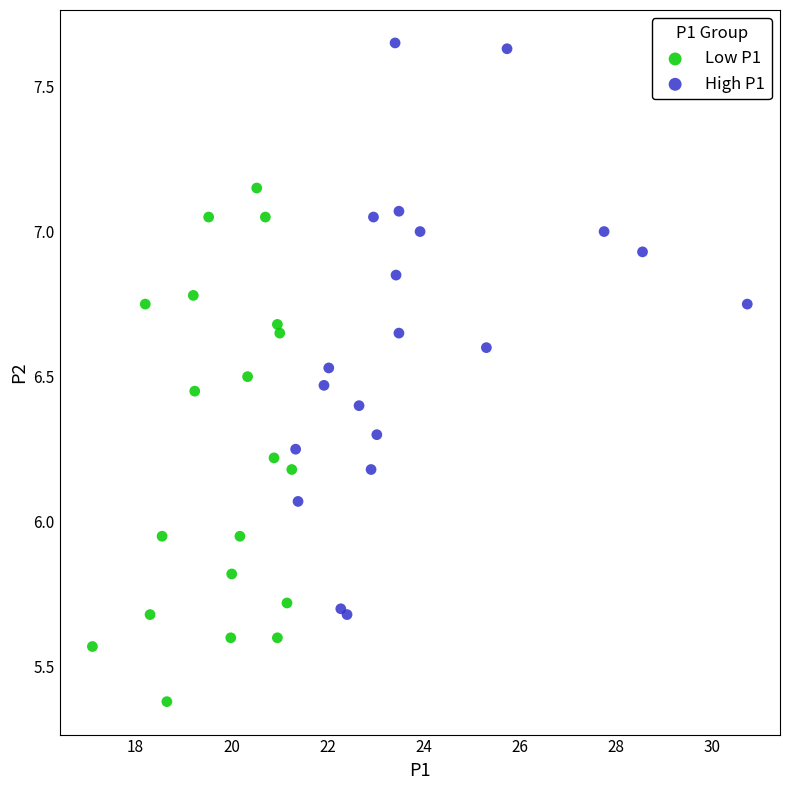

Which series reaches the minimum Y coordinate?

Low P1